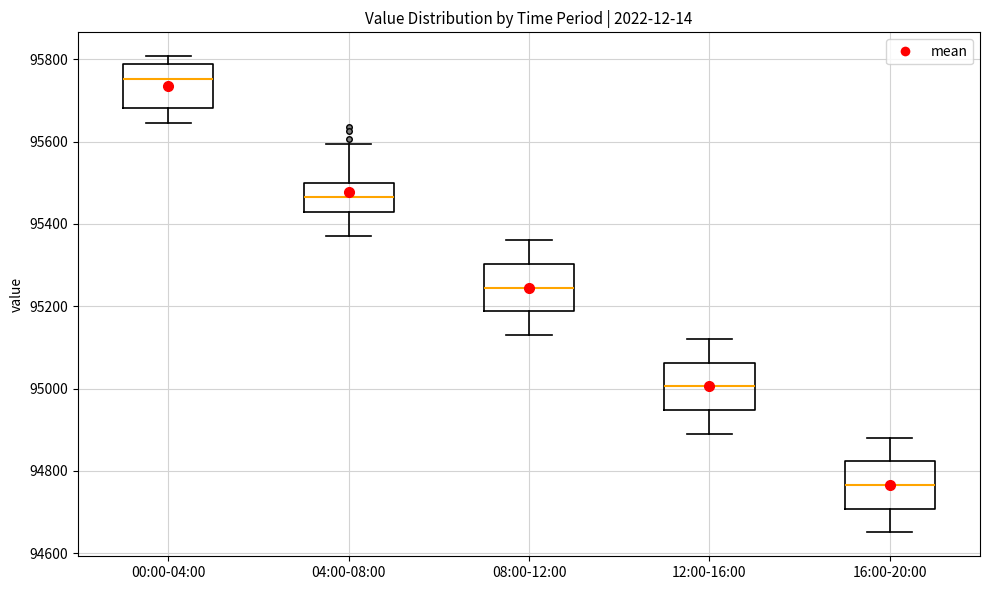

Which box has the lowest median line?

16:00-20:00